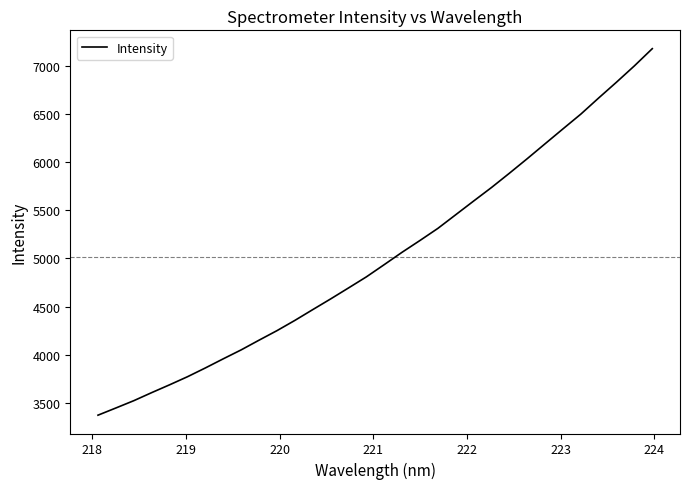

What is the difference between the maximum and minimum values?

3801.3